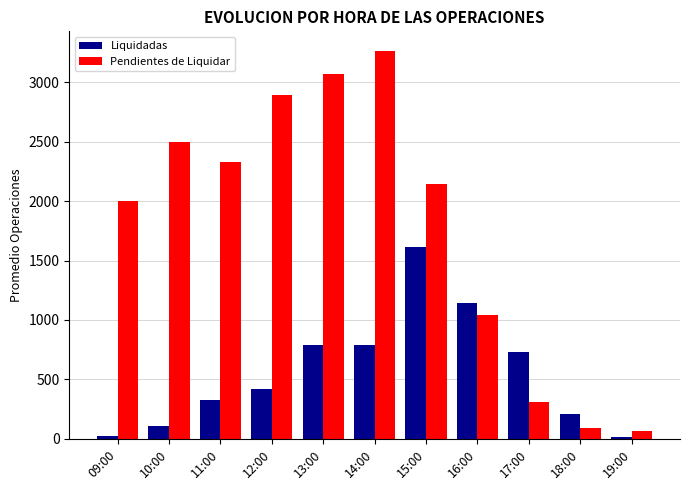

What is the sum of all Liquidadas values?

6176.9